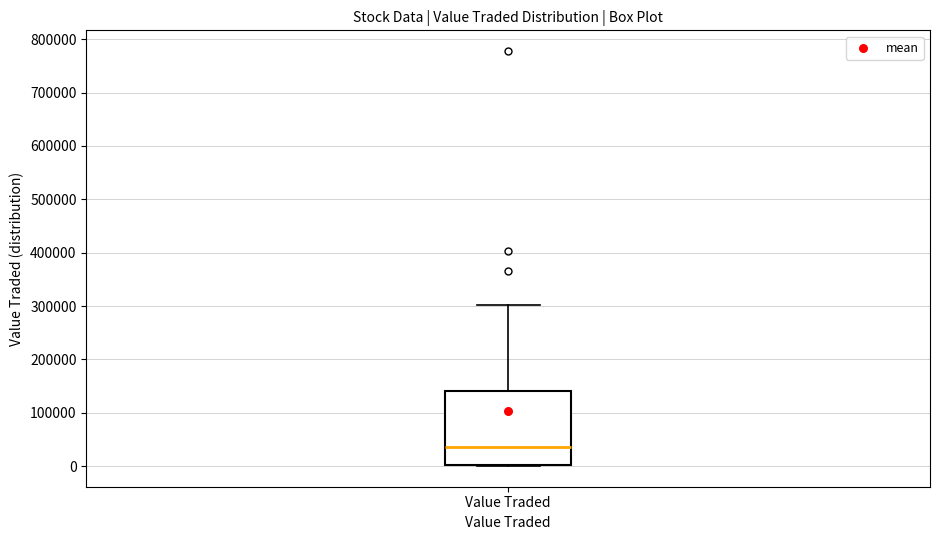

Read this box plot against the y-axis: the position of the median line, the range covered by the box, and the ends of both whiskers. The values are not printed on the chart, so give them approximately, as read against the axis.

median 40000, box 0 to 140000, whiskers 0 to 300000